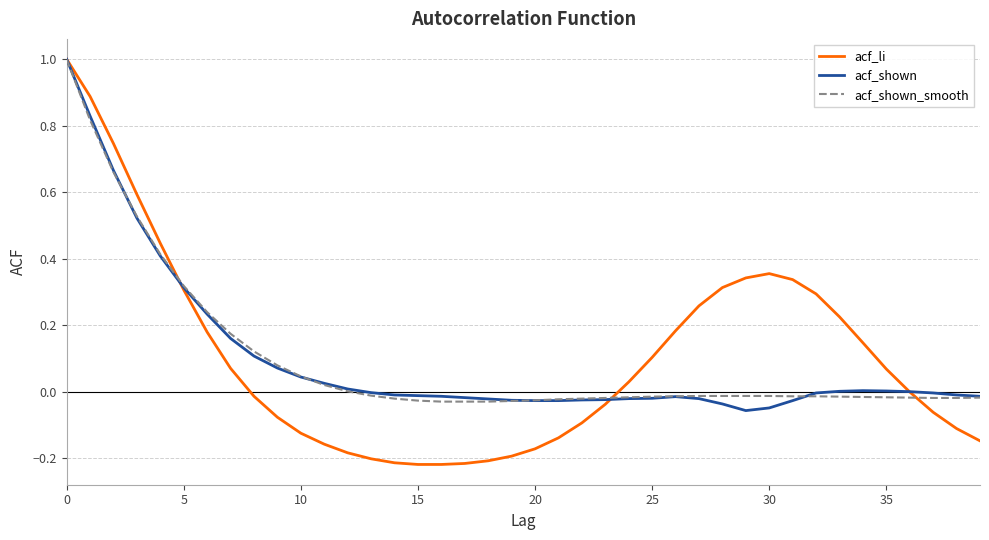

Which series has the widest spread of values?

acf_li